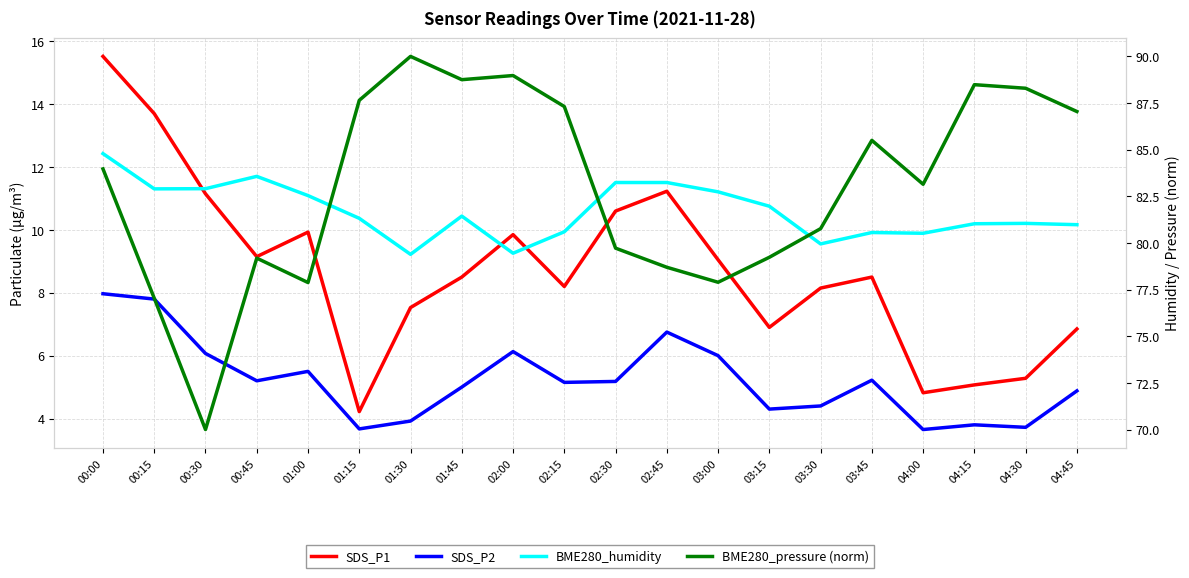

List the series in order of their peak value, highest first.

BME280_pressure (norm), BME280_humidity, SDS_P1, SDS_P2